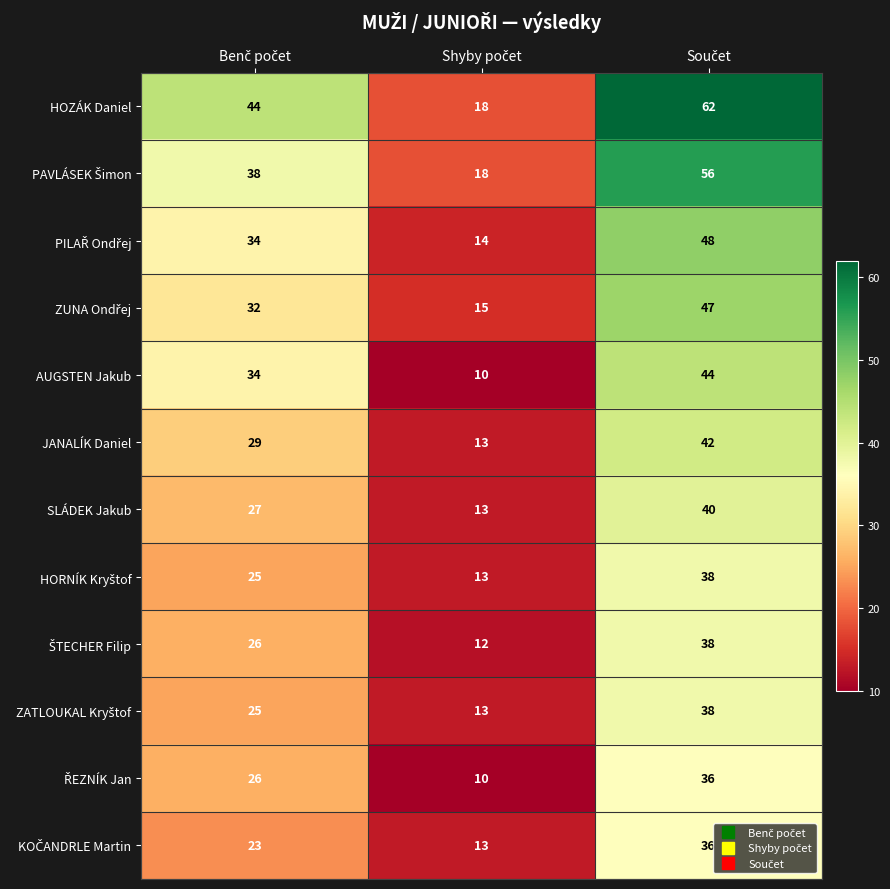

What is the average value of the HOZÁK Daniel series?

41